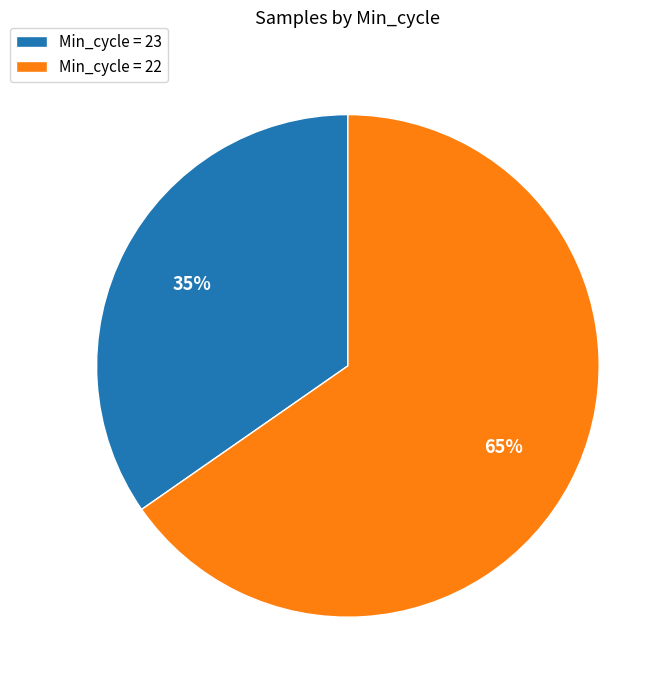

Do Min_cycle = 23 and Min_cycle = 22 together represent more than half of the pie?

Yes